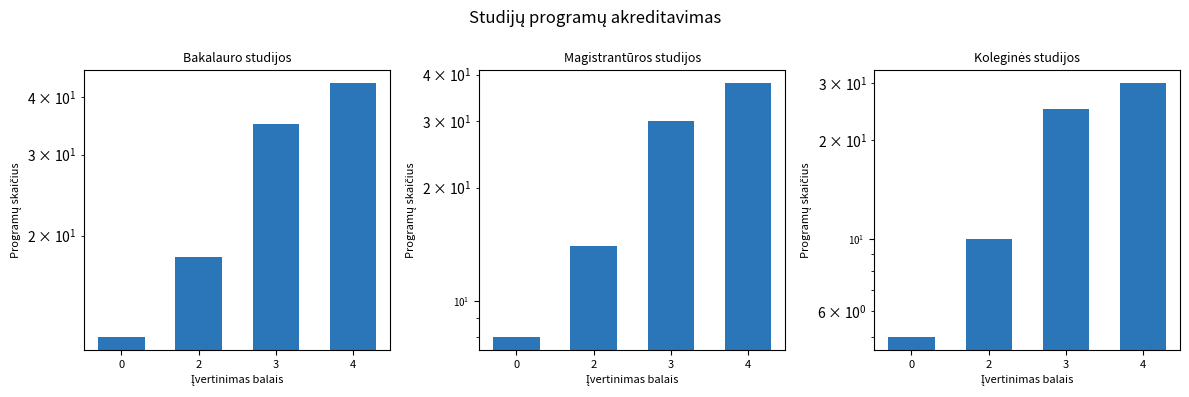

What is the value of the Magistrantūros studijos bar at the 4th from the left?

38